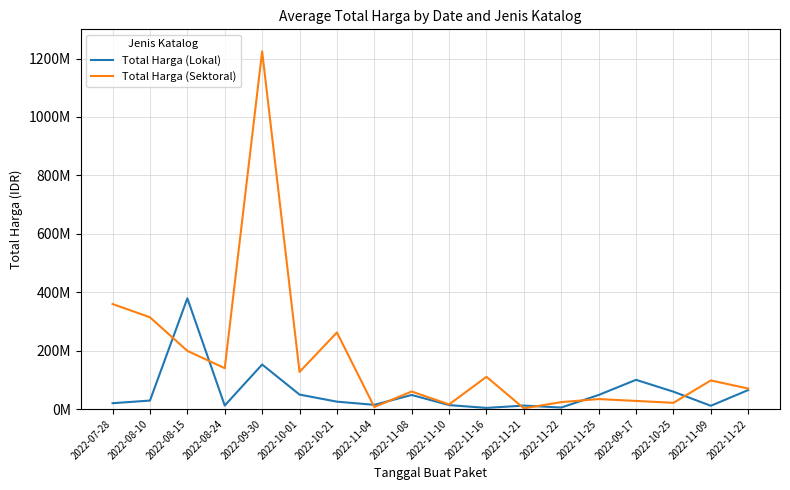

Rank the categories by Total Harga (Sektoral) value from lowest to highest.

2022-11-21, 2022-11-04, 2022-11-10, 2022-10-25, 2022-11-22, 2022-09-17, 2022-11-25, 2022-11-08, 2022-11-22, 2022-11-09, 2022-11-16, 2022-10-01, 2022-08-24, 2022-08-15, 2022-10-21, 2022-08-10, 2022-07-28, 2022-09-30